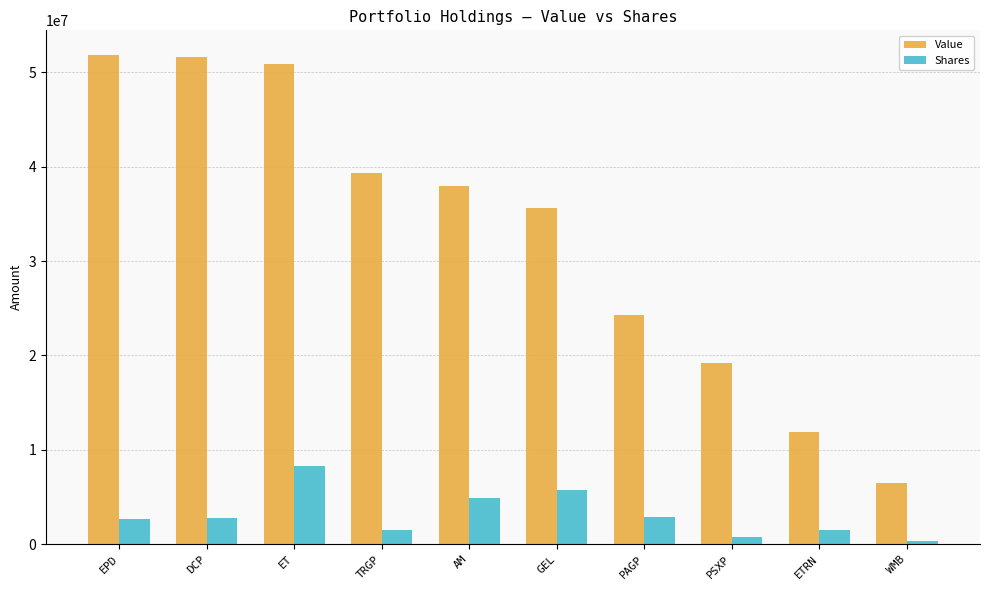

How many values in the Value series are below 37985000?

5